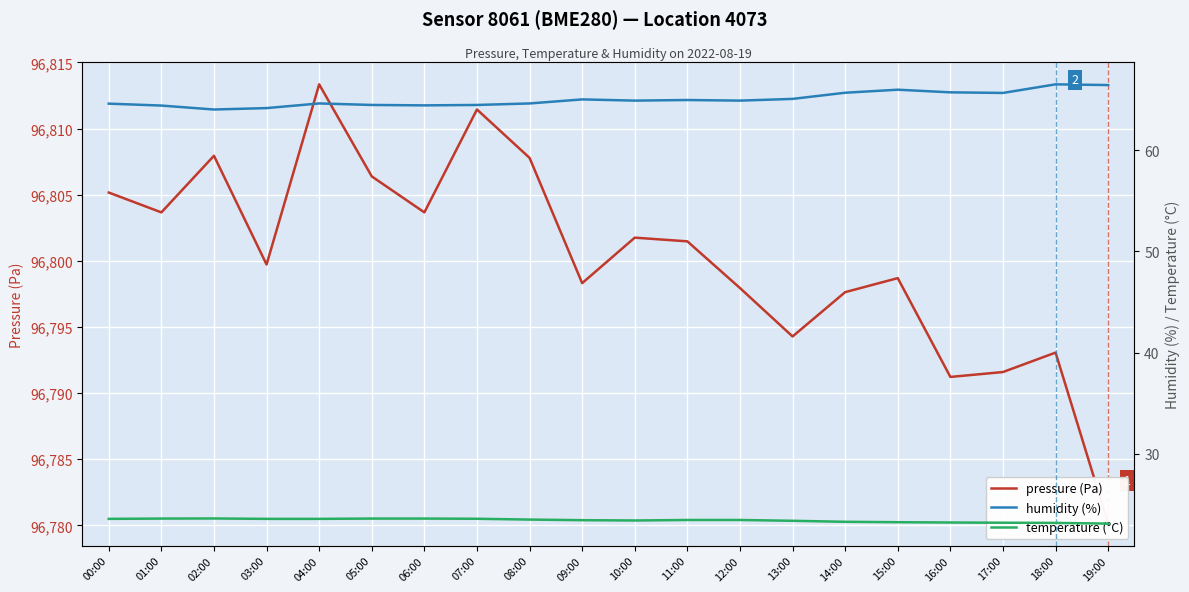

Between 06:00 and 15:00, which is larger?

06:00